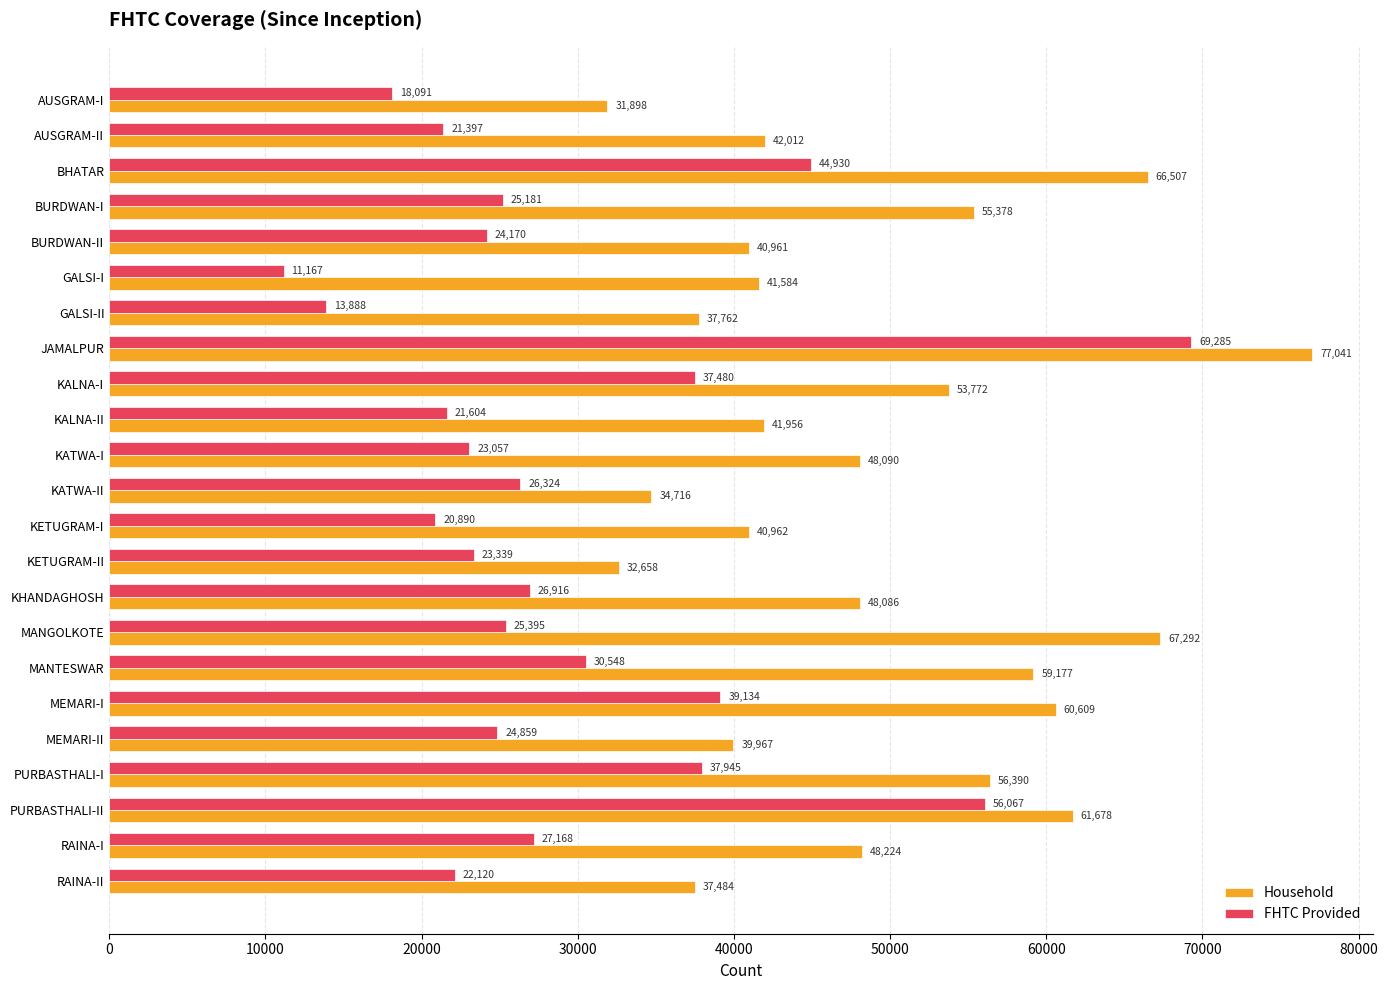

What is the minimum value shown in the chart?

11167